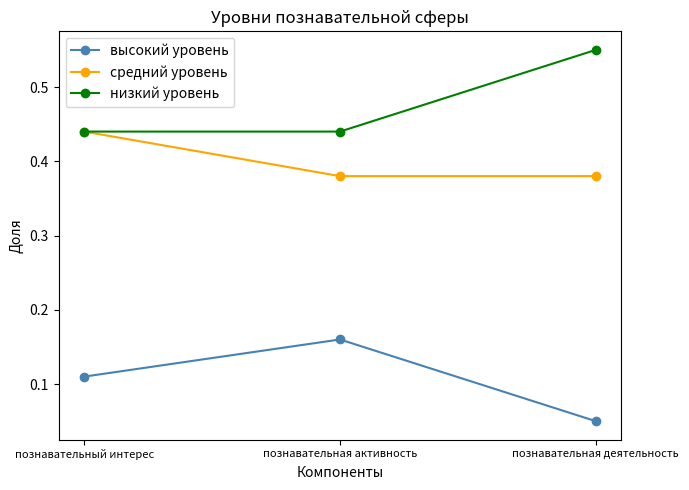

Does the chart display data point markers on the line(s)?

Yes